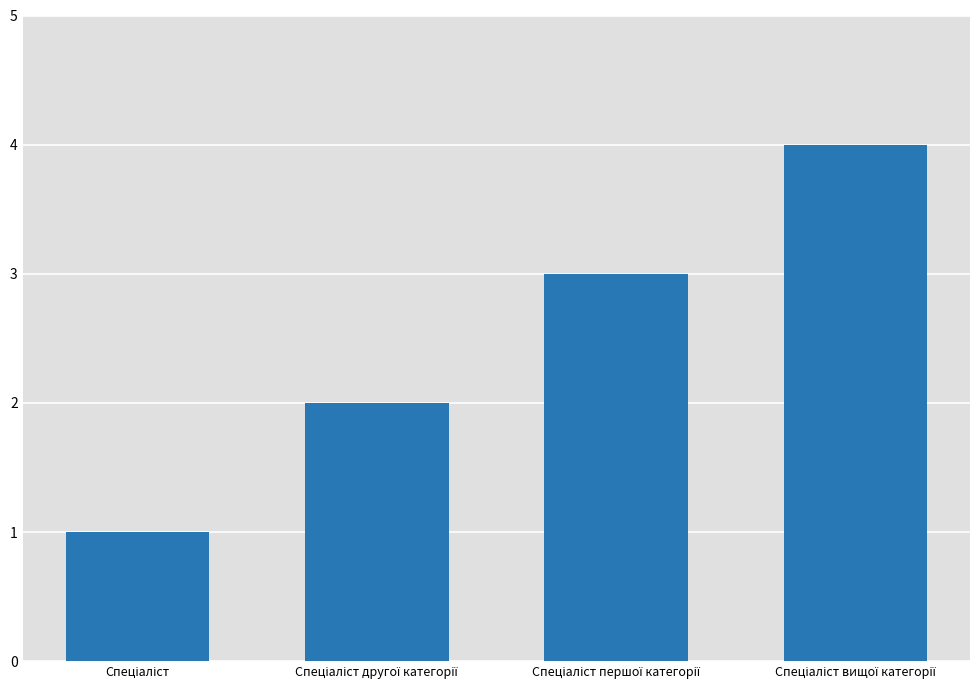

What is the sum of all values?

10